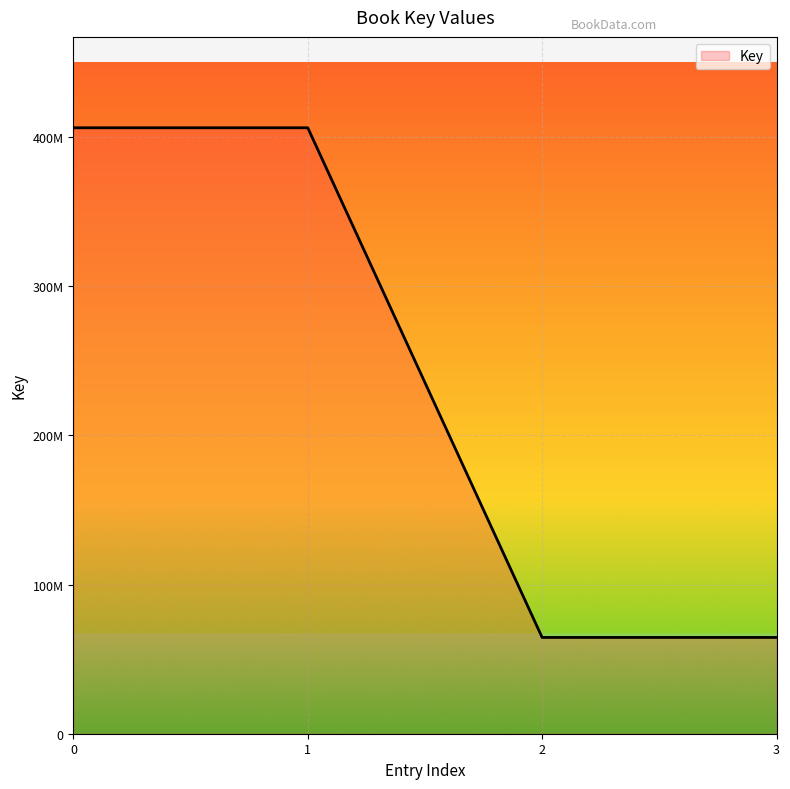

The value at 1 is 273802055. True or false?

False